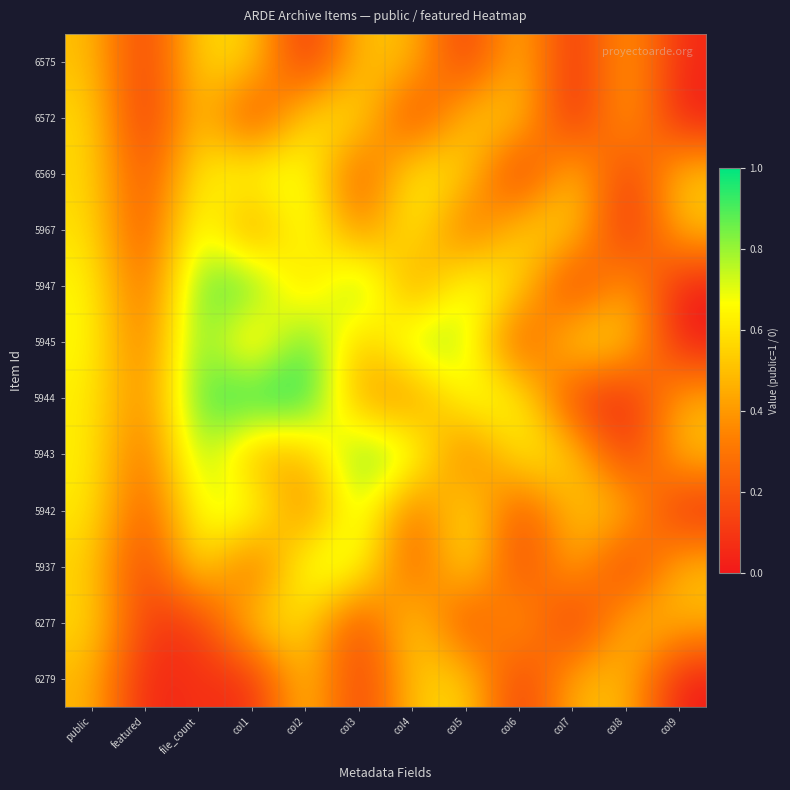

How many series are shown in this chart?

12